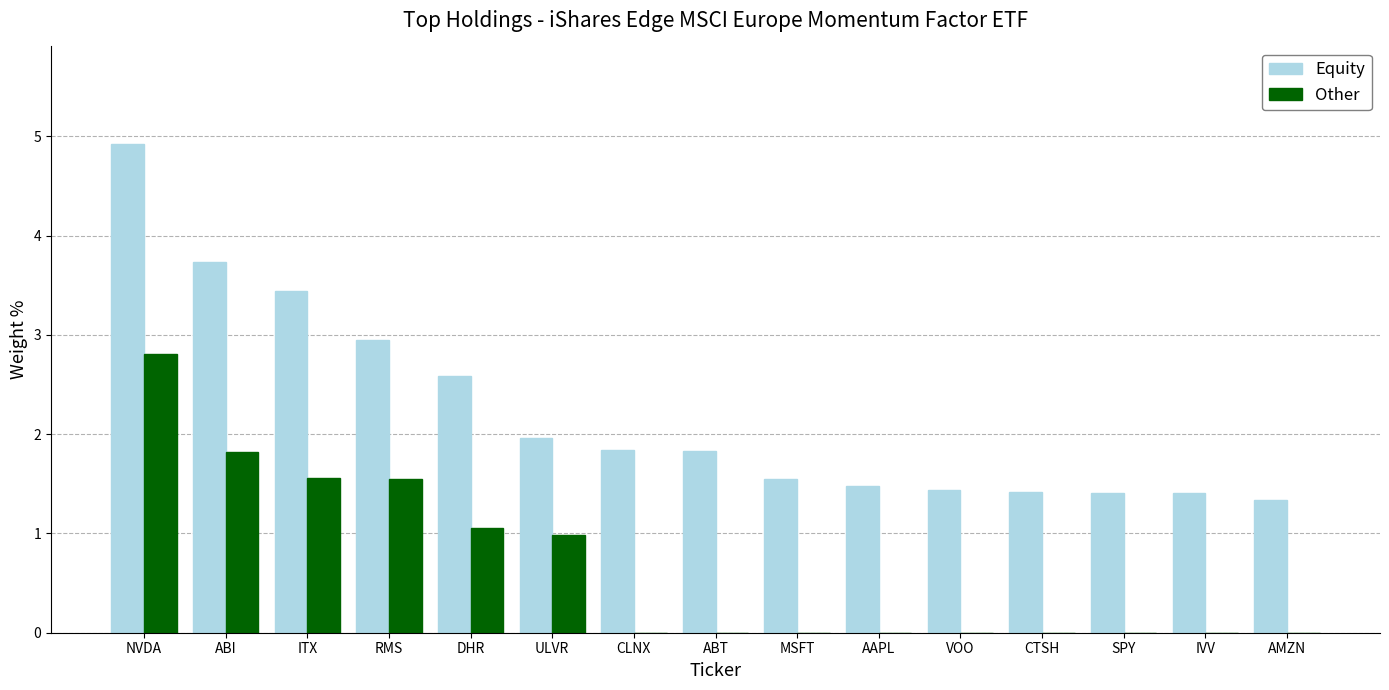

Which category has the highest value in the Other series?

NVDA